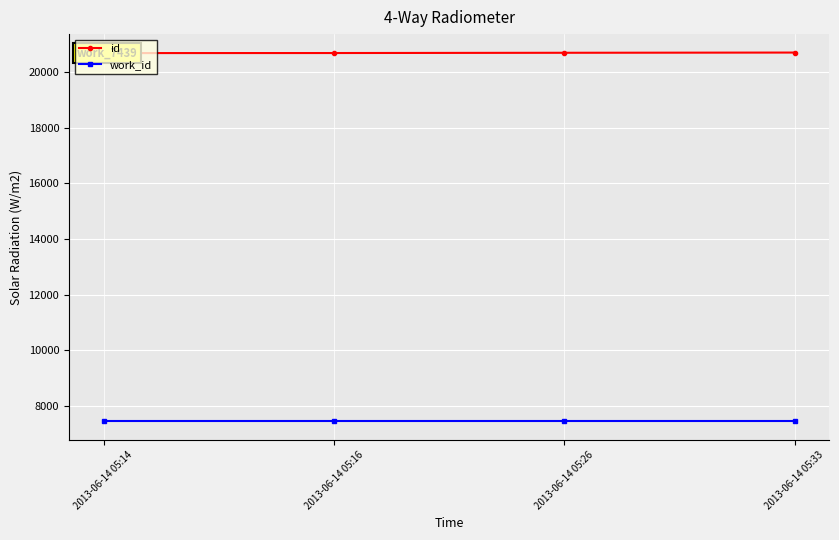

What is the approximate value of work_id at 2013-06-14 05:33?

7439